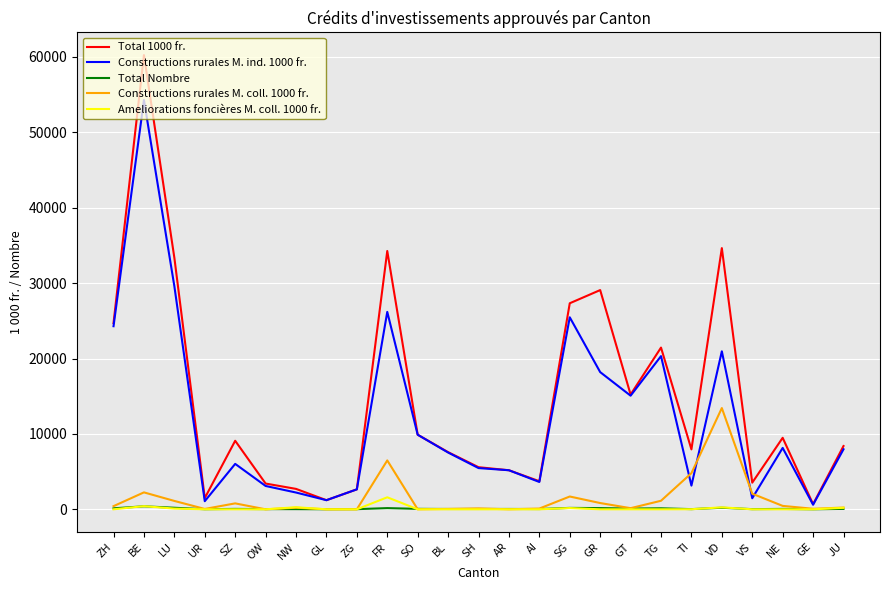

What is the total value across all series at NW?

5438.6